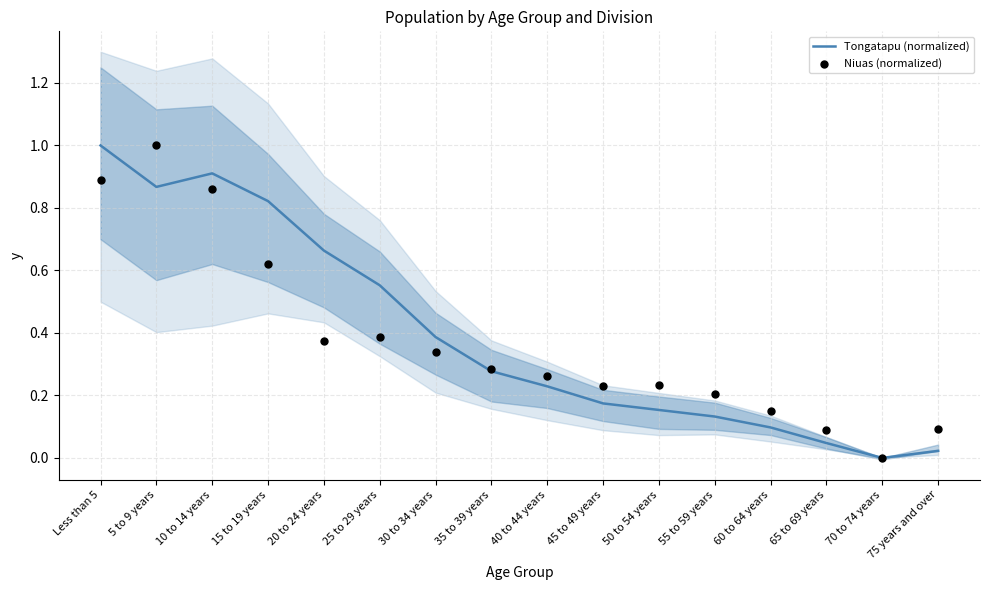

At how many categories does at least one series exceed 0?

15